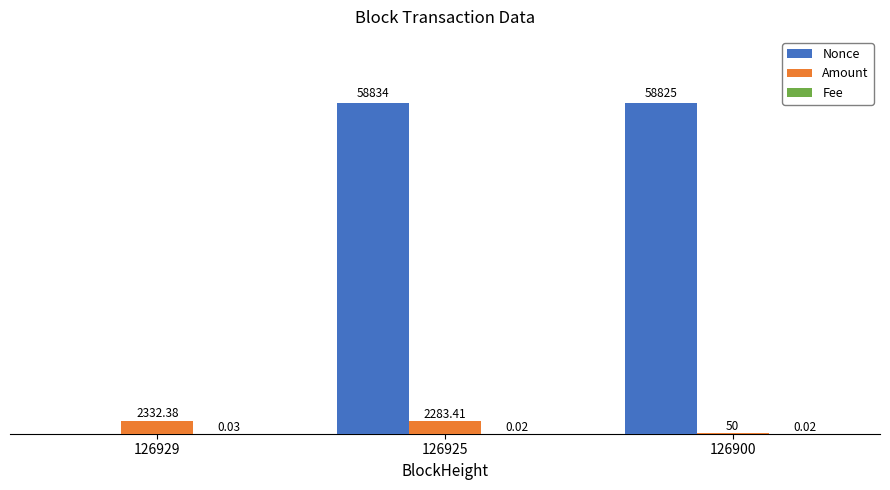

Which series has the largest total across all categories?

Nonce